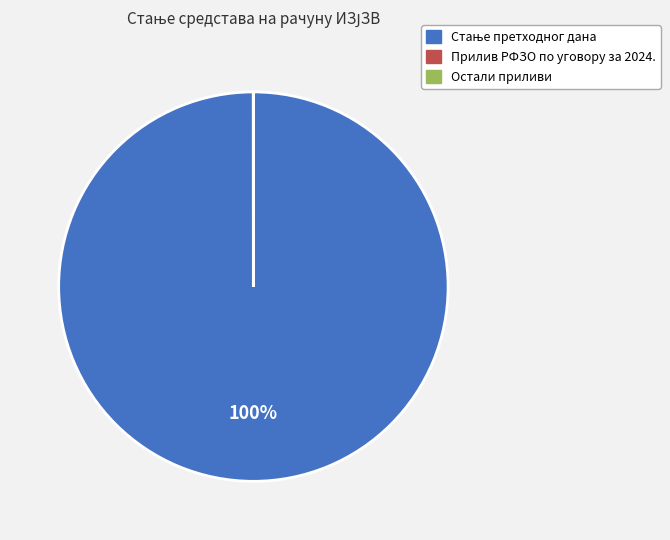

To the nearest percent, what is the difference between the largest and smallest slice percentages?

100%